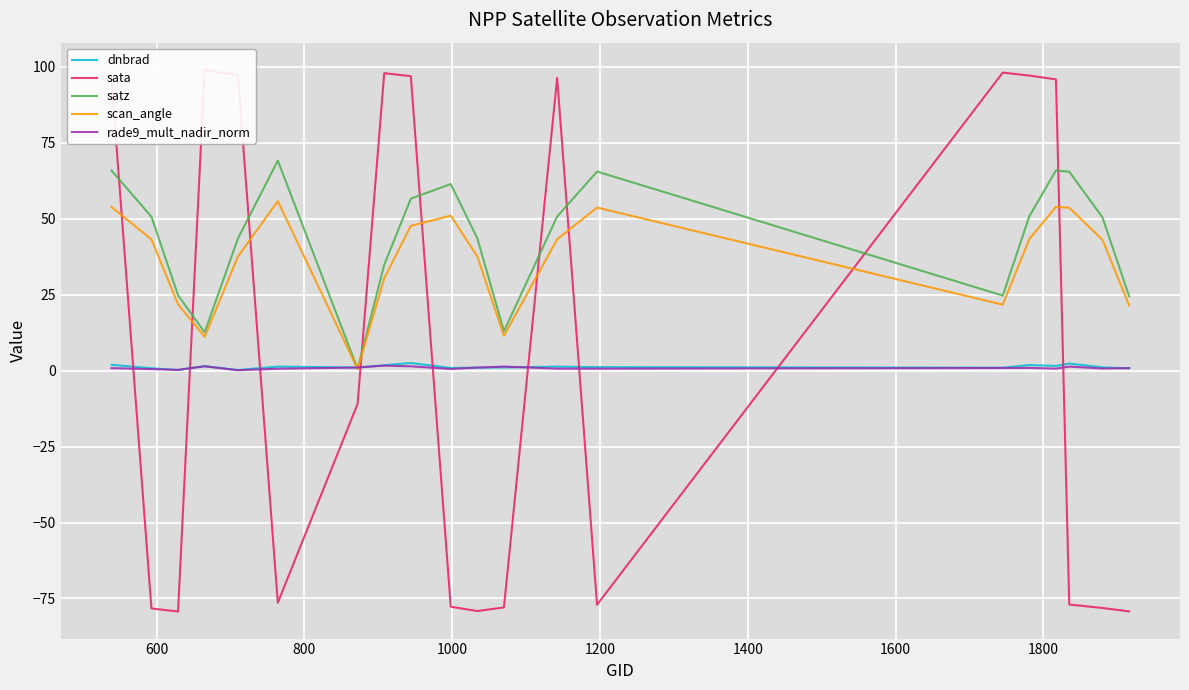

How many lines are shown in the chart?

5